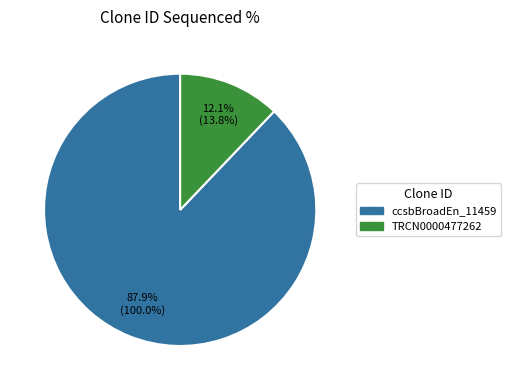

How much of the chart is everything except ccsbBroadEn_11459?

12.1%